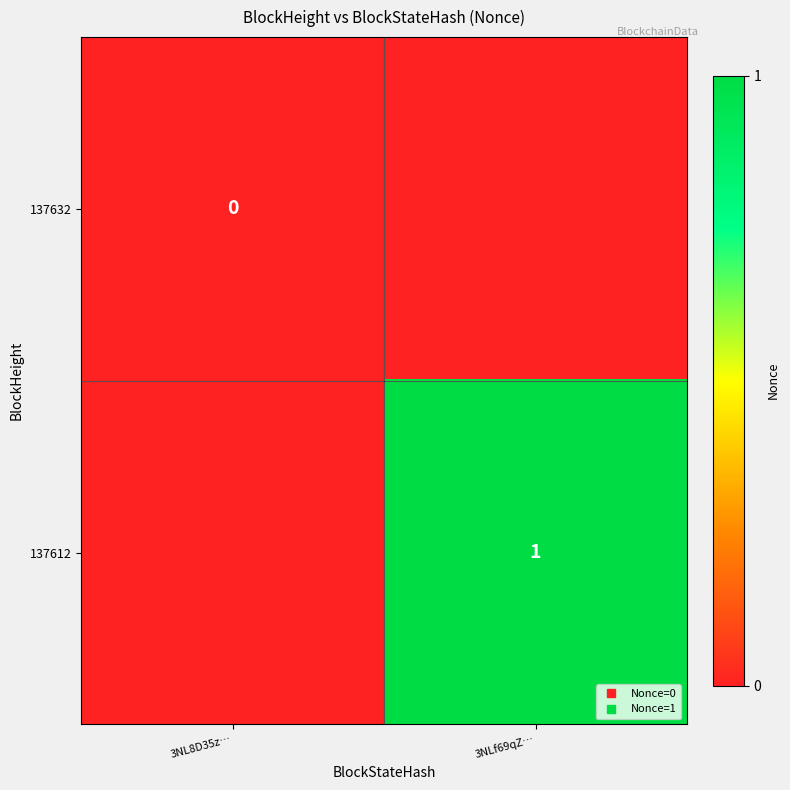

How many positive values does the 137612 series have?

1